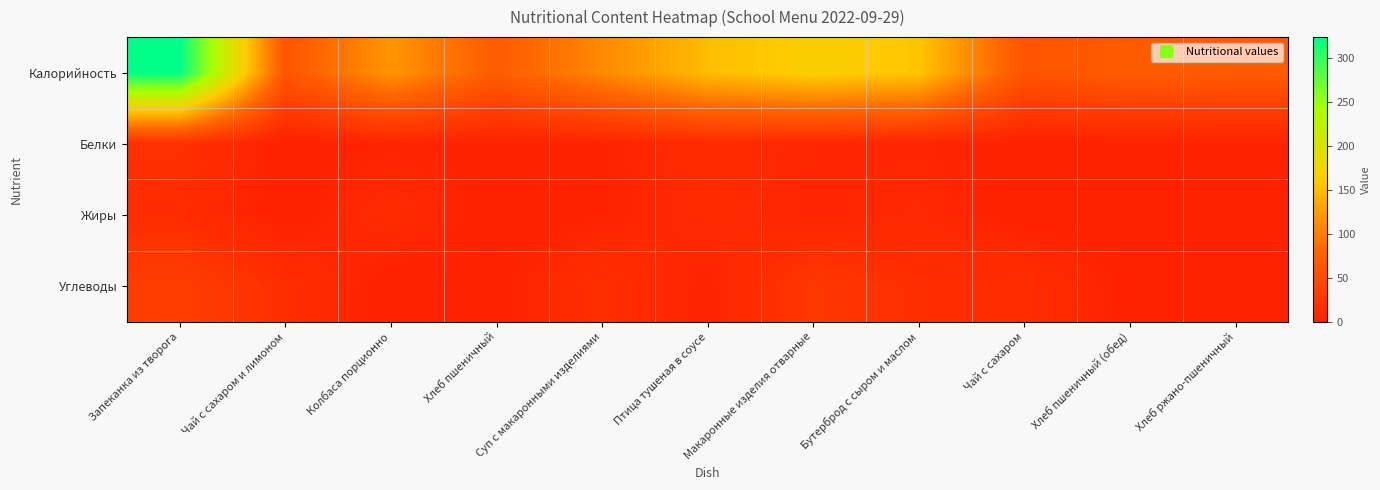

Which series has the widest spread of values?

Калорийность